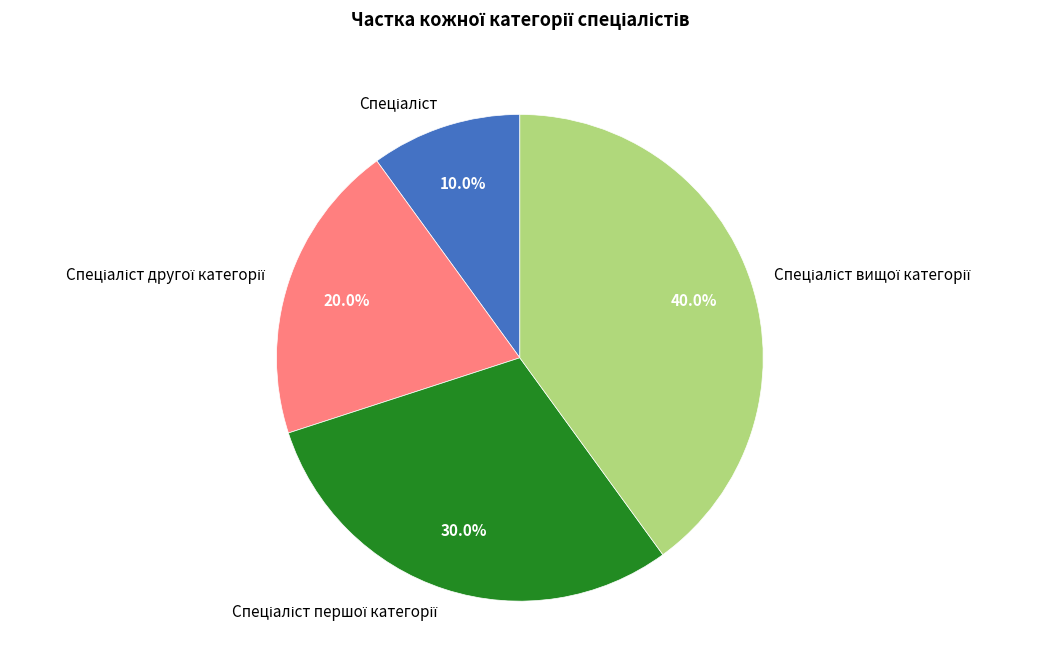

Is there a majority slice in this chart?

No